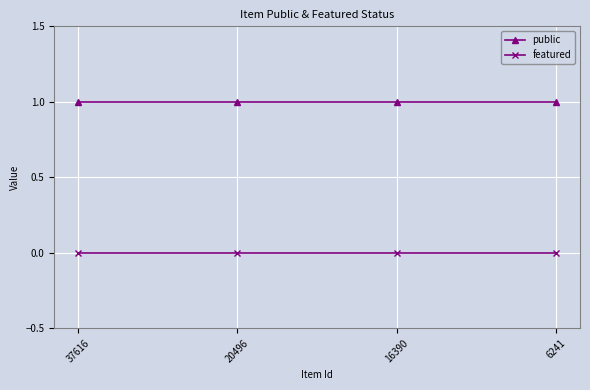

Is the value of public at 37616 greater than the value of featured at 20496?

Yes